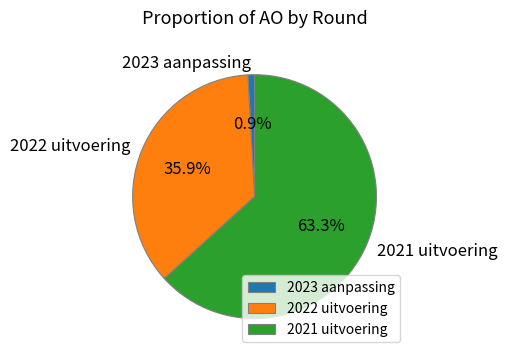

Between 2023 aanpassing and 2022 uitvoering, which is larger?

2022 uitvoering